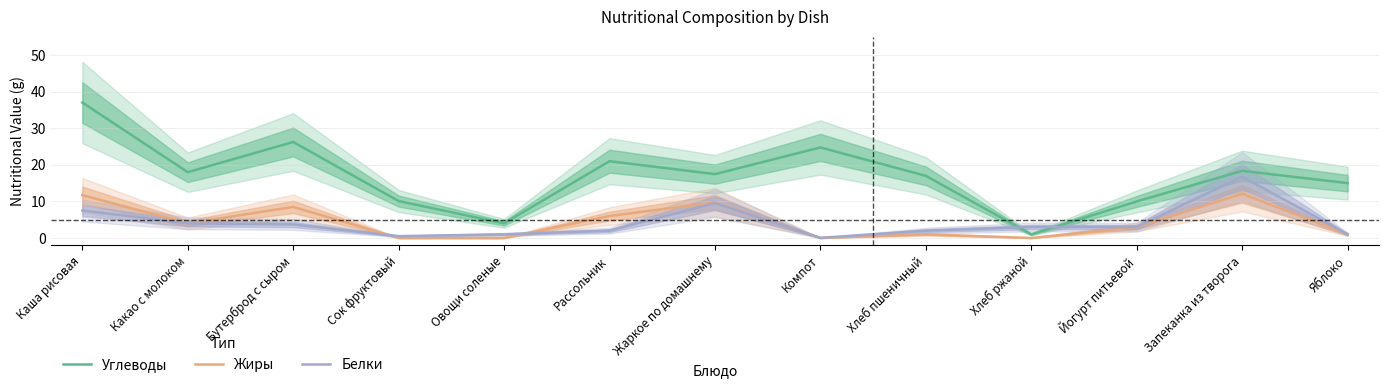

Which has a higher value, Запеканка из творога or Сок фруктовый?

Запеканка из творога